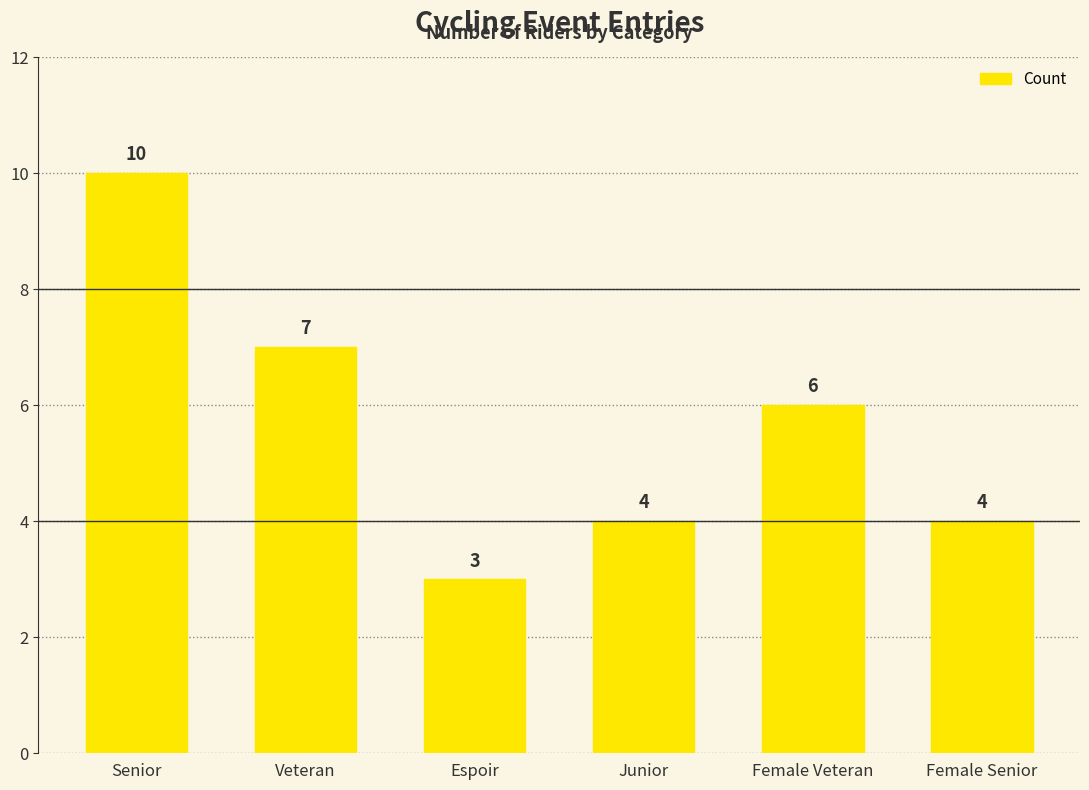

What is the greatest value displayed?

10